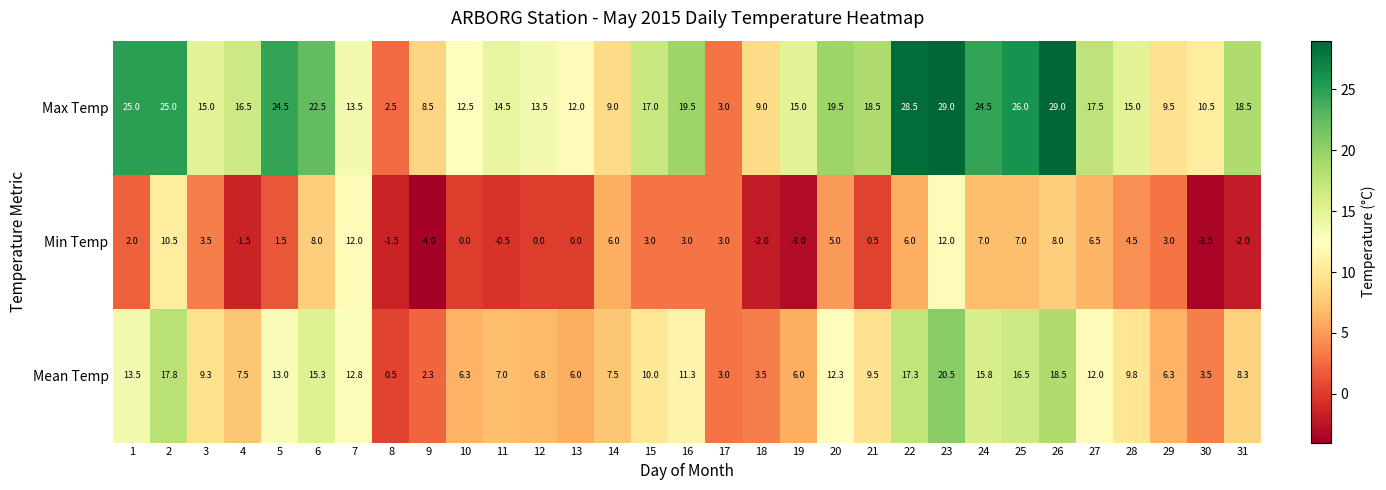

How many data points does each series have?

31